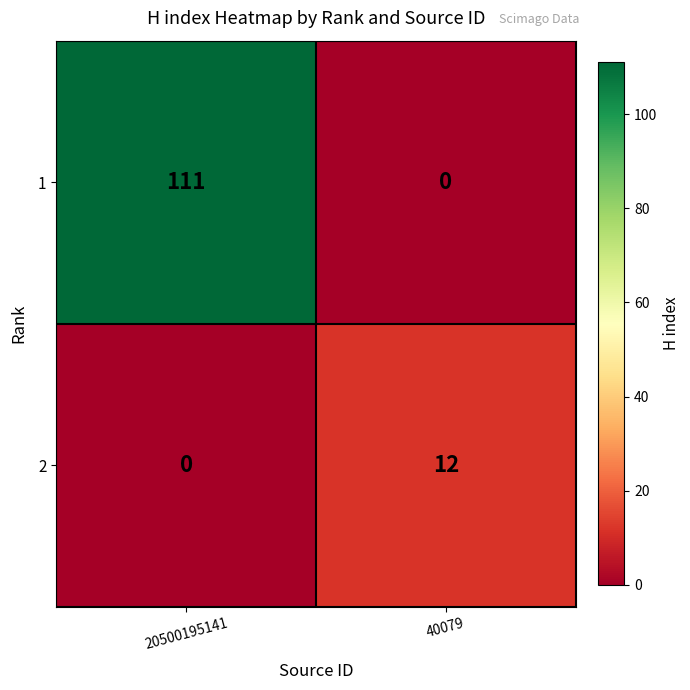

What is the greatest value displayed?

111